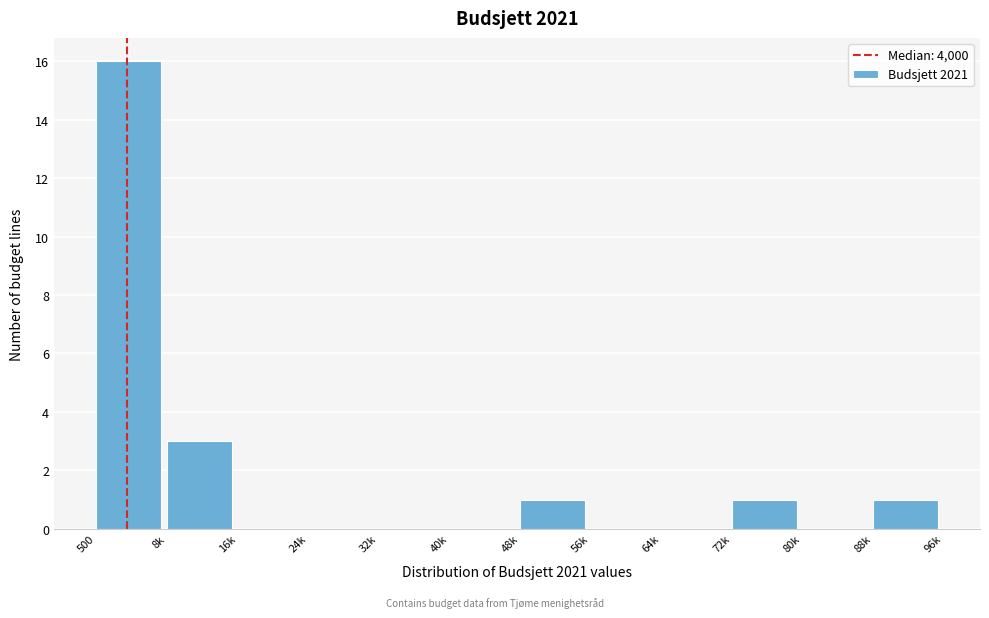

Reading right to left, extract all data points from this chart.

88k=1	80k=0	72k=1	64k=0	56k=0	48k=1	40k=0	32k=0	24k=0	16k=0	8k=3	500=16